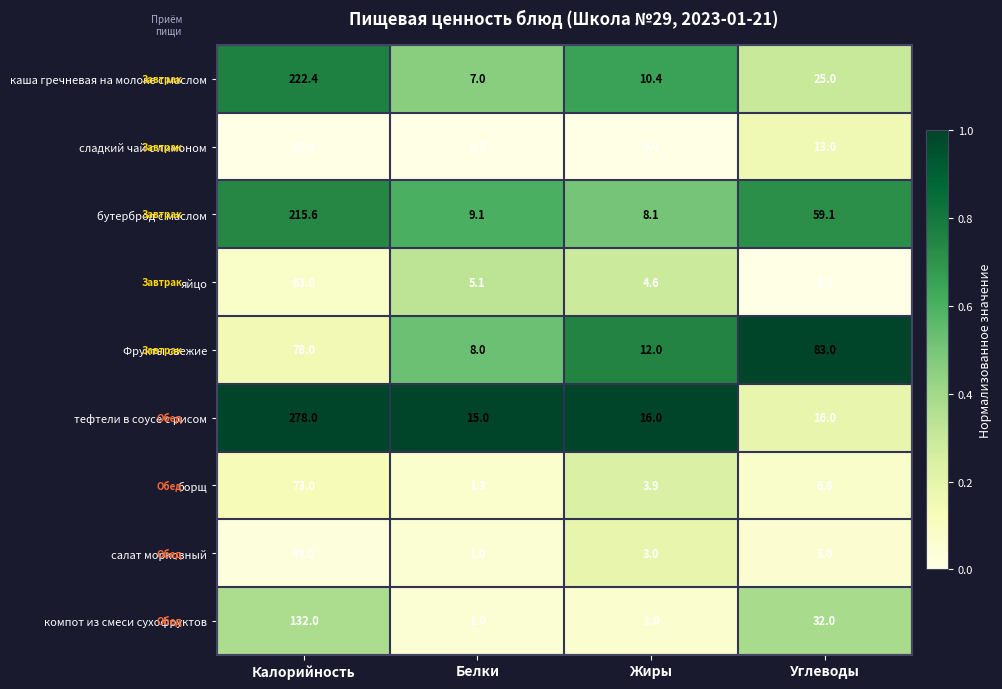

What is the difference between the second highest and second lowest values in the сладкий чай с лимоном series?

12.8